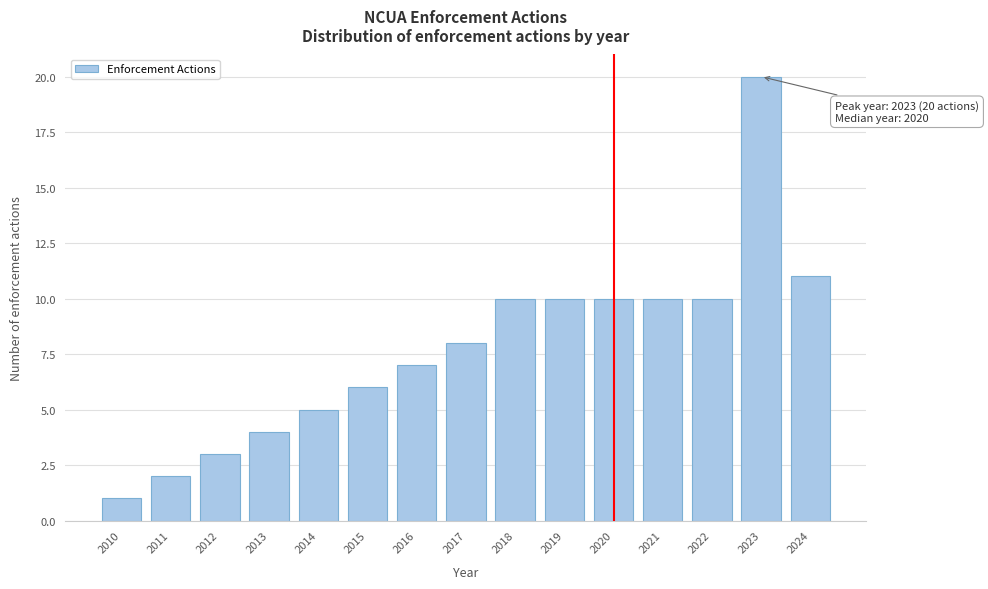

Reading left to right, list all the values displayed in this chart.

1	2	3	4	5	6	7	8	10	10	10	10	10	20	11